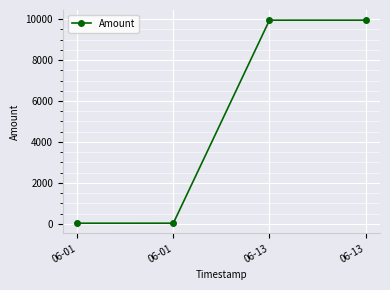

Is it true that the value at 06-01 is 26?

True